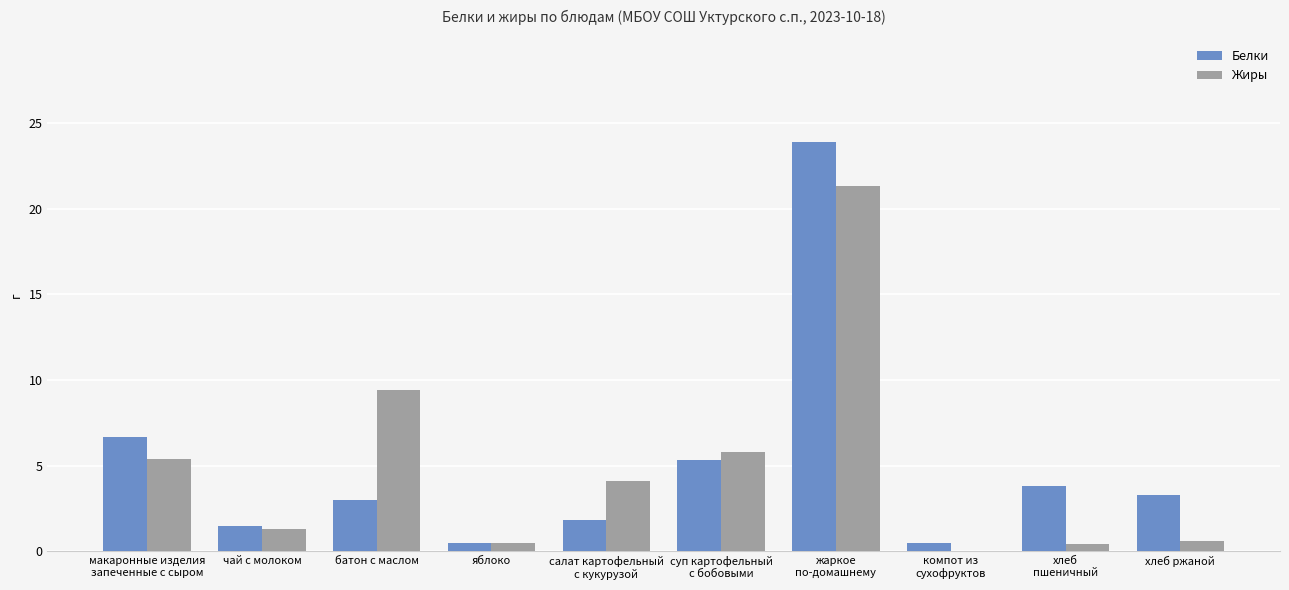

What is the sum of all Белки values?

50.3